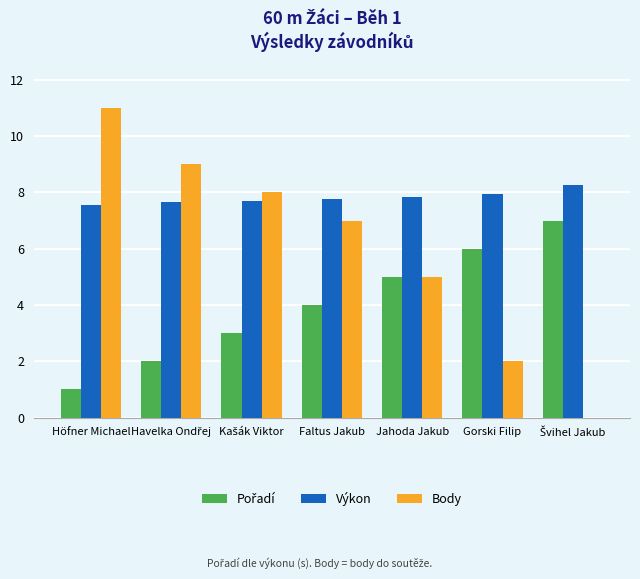

The Výkon series shows 7.8 at Jahoda Jakub. True or false?

True